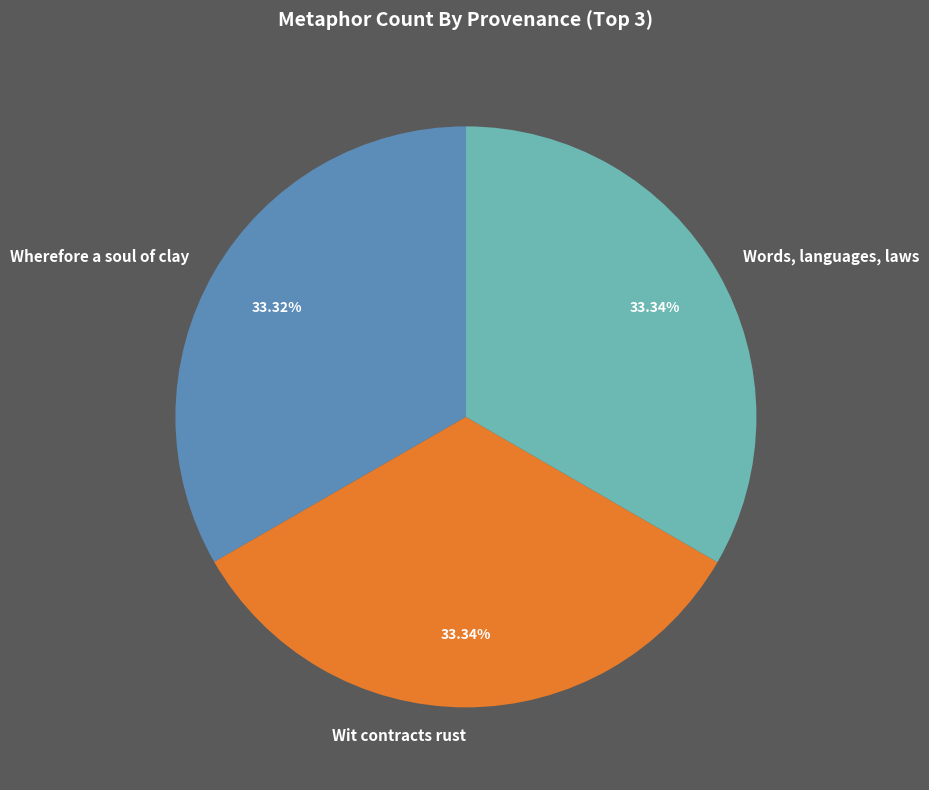

How many slices are in this pie chart?

3